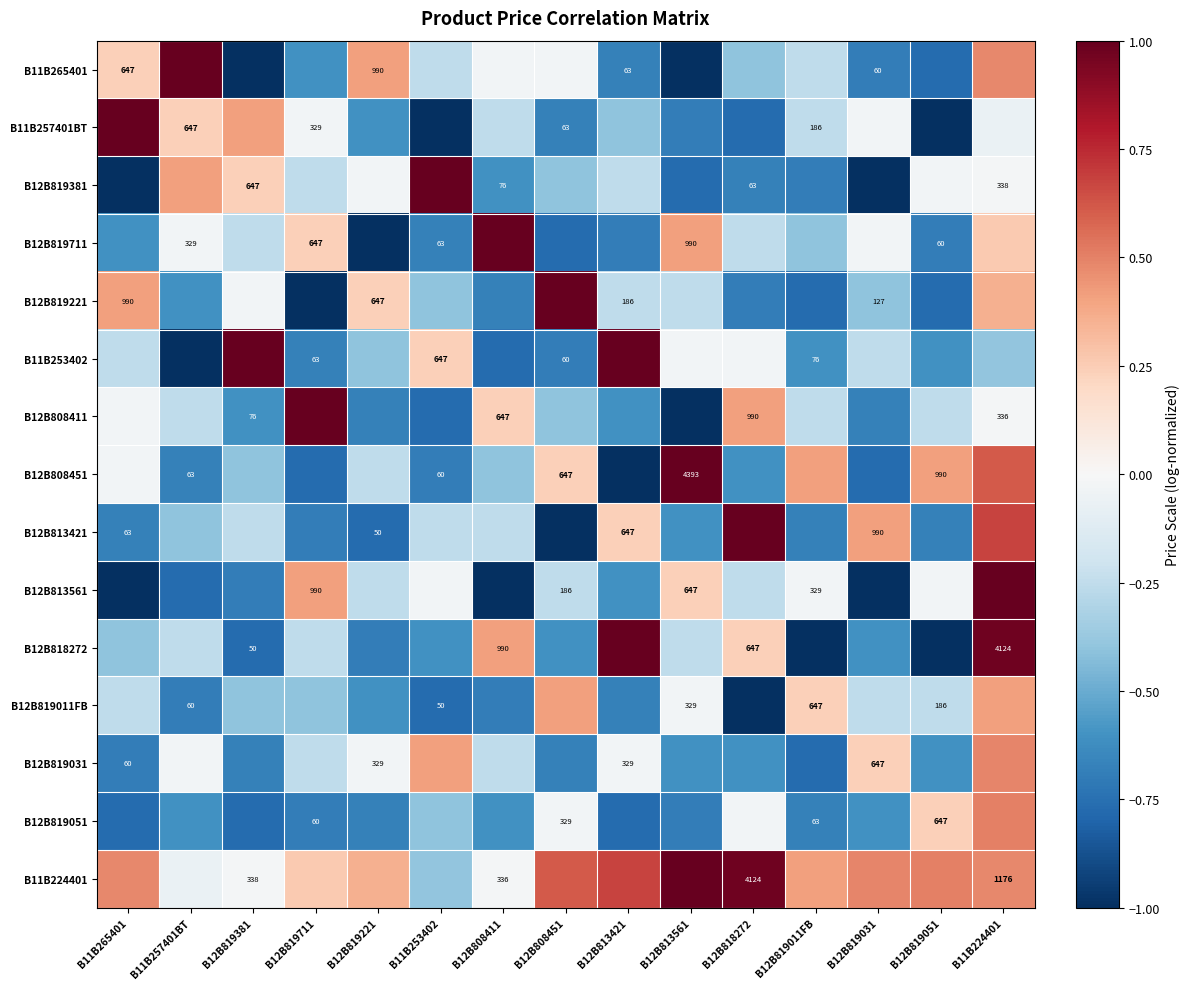

Rank the series by their maximum value, from lowest to highest.

B12B819011FB, B12B819031, B12B819051, B11B265401, B11B257401BT, B12B819381, B12B819711, B12B819221, B11B253402, B12B808411, B12B808451, B12B813421, B12B818272, B12B813561, B11B224401